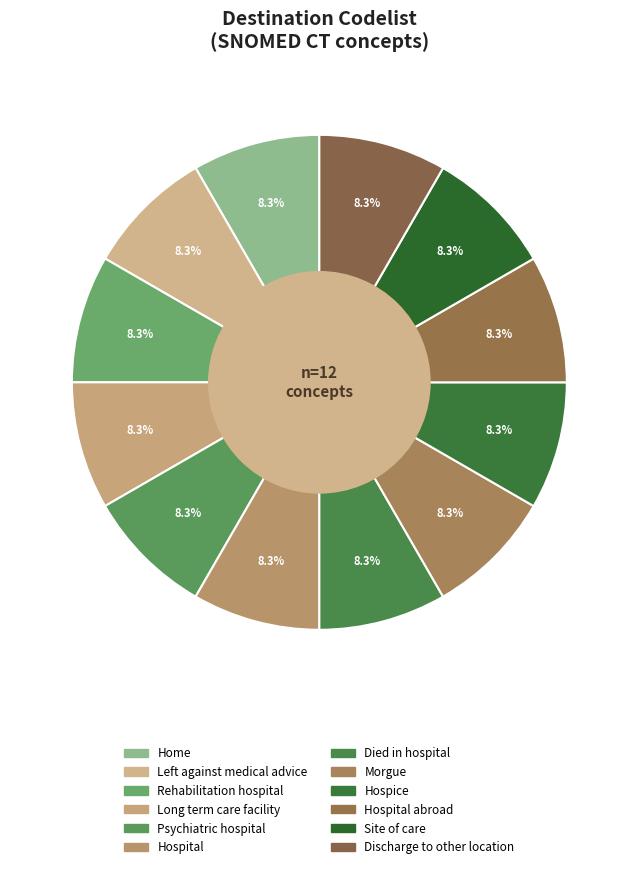

Count the number of slices in the pie.

12